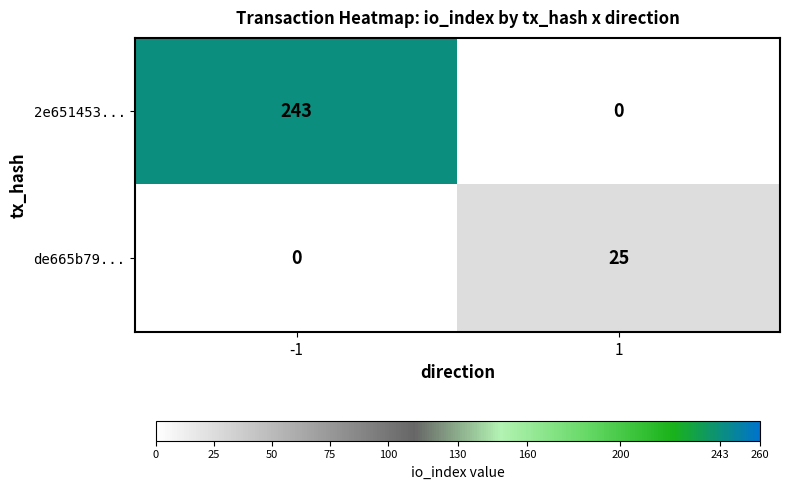

Reading right to left, what are all the values shown in this chart?

2e651453...: 0	243
de665b79...: 25	0